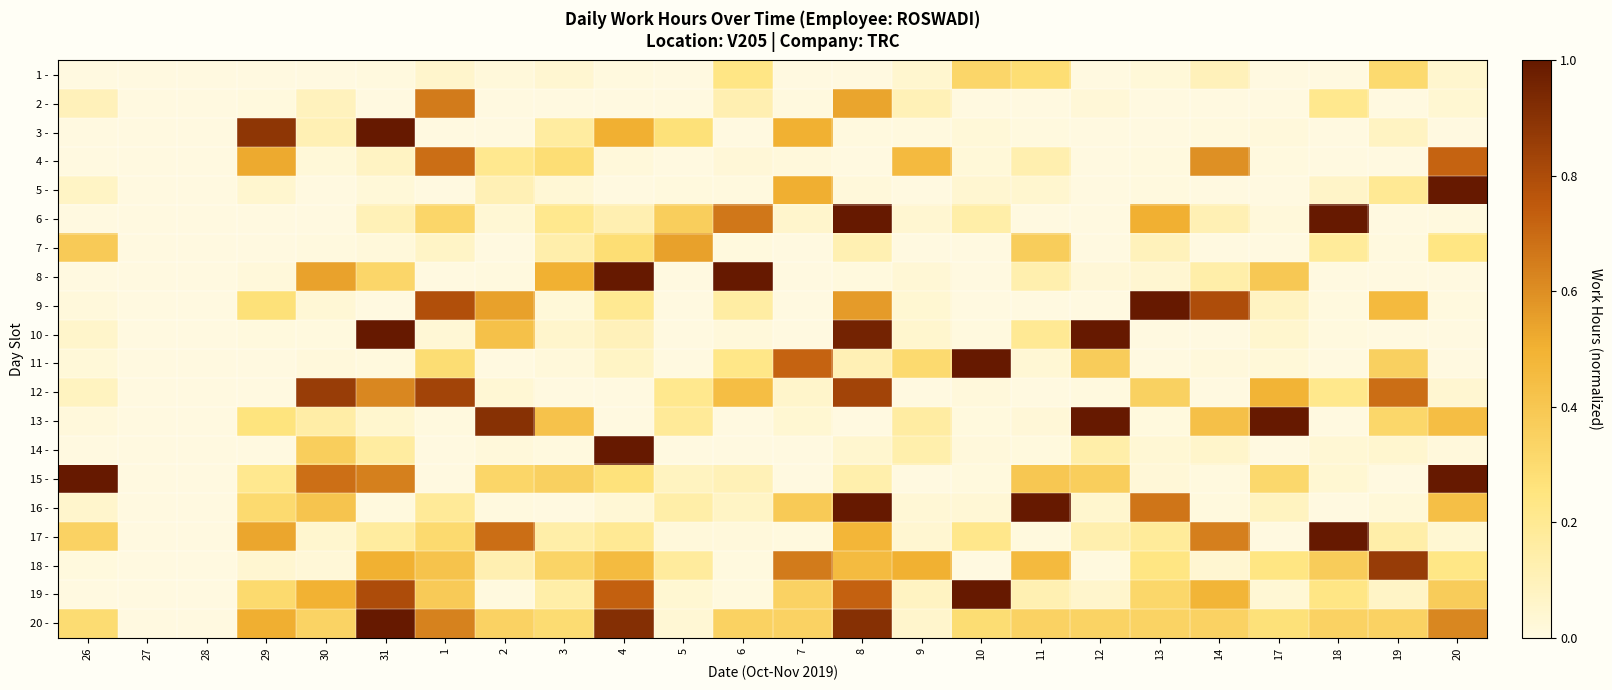

At which category is the sum across all series the highest?

8